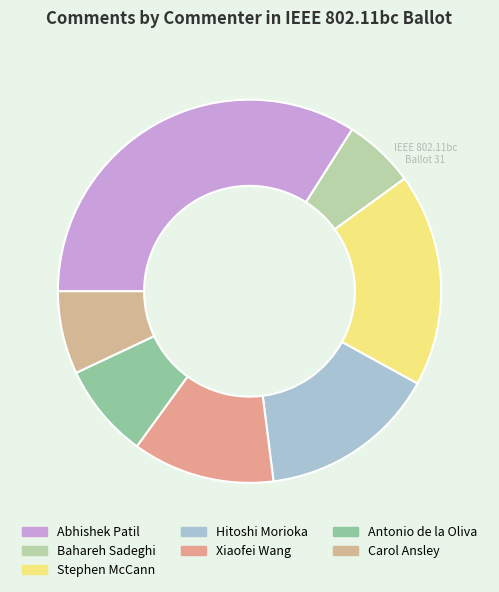

Which slice is the smallest?

Bahareh Sadeghi